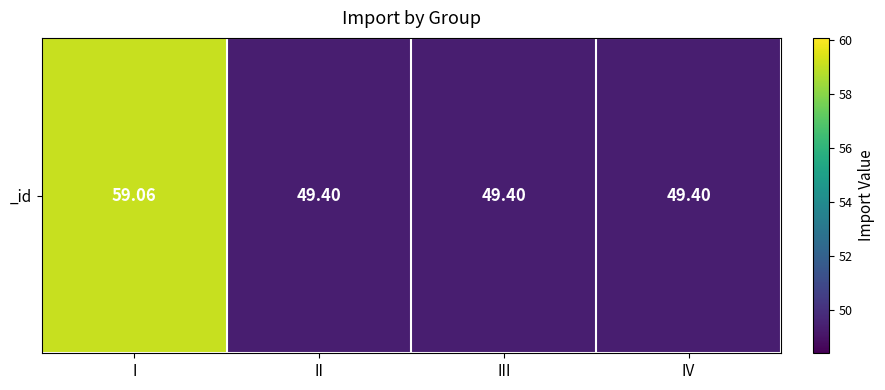

What is the ratio of the value at IV to the value at II?

1.0